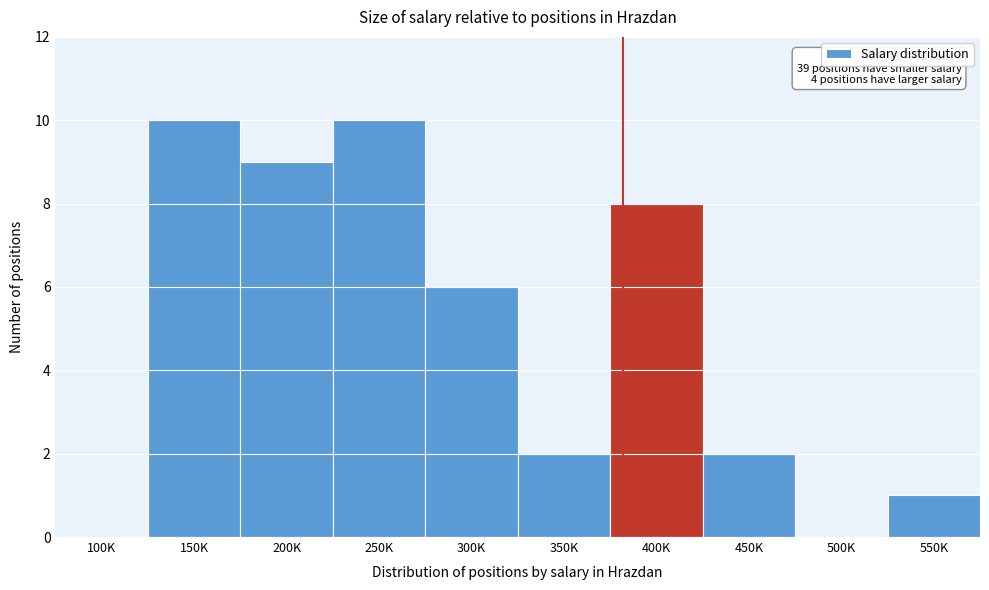

Reading right to left, extract all data points from this chart.

550K=1	500K=0	450K=2	400K=8	350K=2	300K=6	250K=10	200K=9	150K=10	100K=0